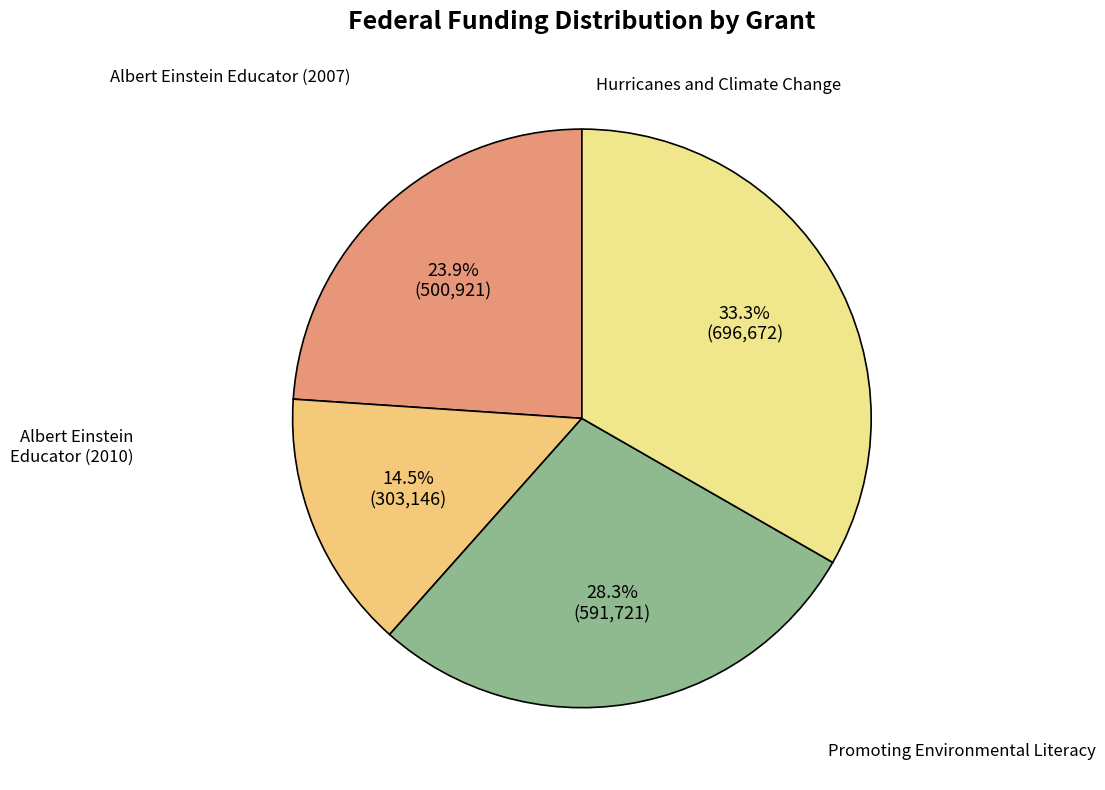

Count the number of slices in the pie.

4